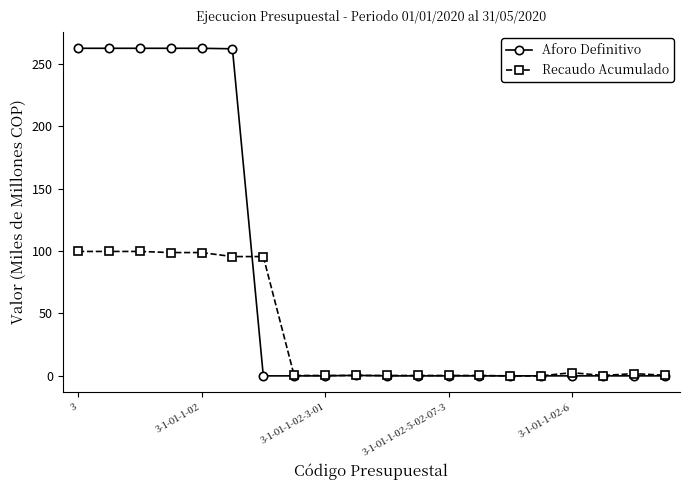

Which series has the largest range (max minus min)?

Aforo Definitivo